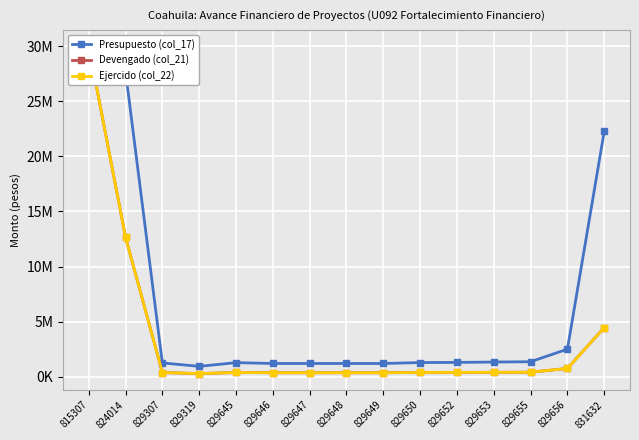

List the series in order of their peak value, highest first.

Presupuesto (col_17), Devengado (col_21), Ejercido (col_22)